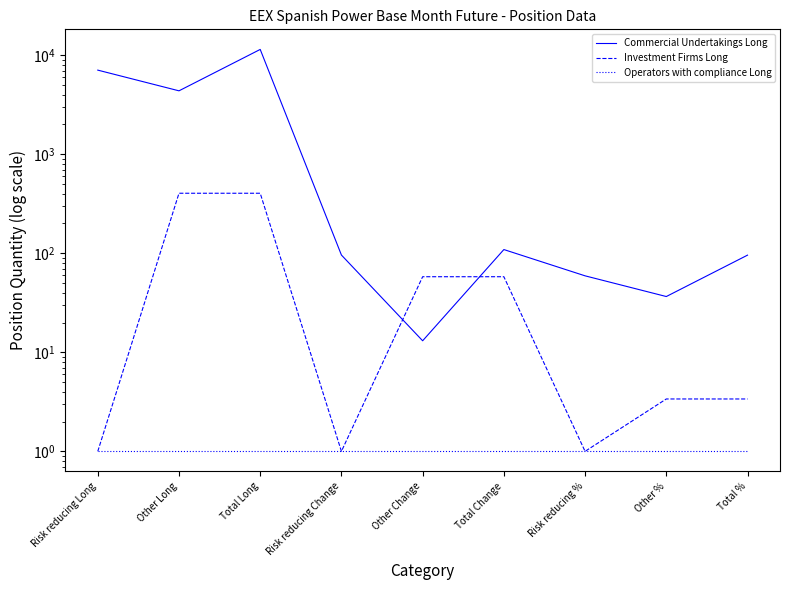

True or false: Investment Firms Long has more than 2 points higher than both neighbors.

False